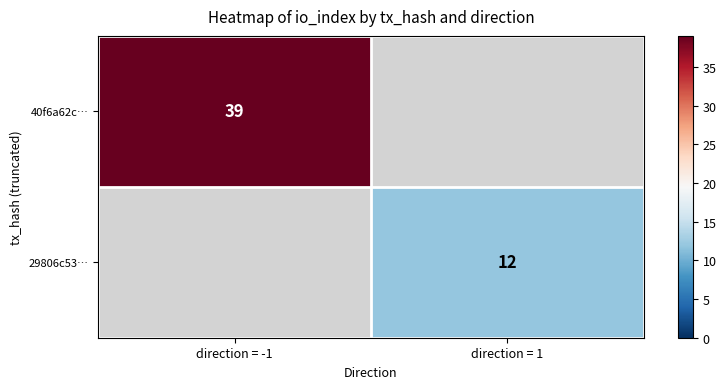

The value of 29806c53… at direction = 1 is 12. True or false?

True